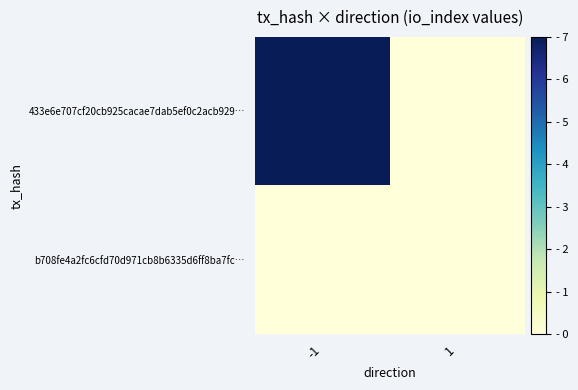

Between 1 and -1, which is larger?

-1